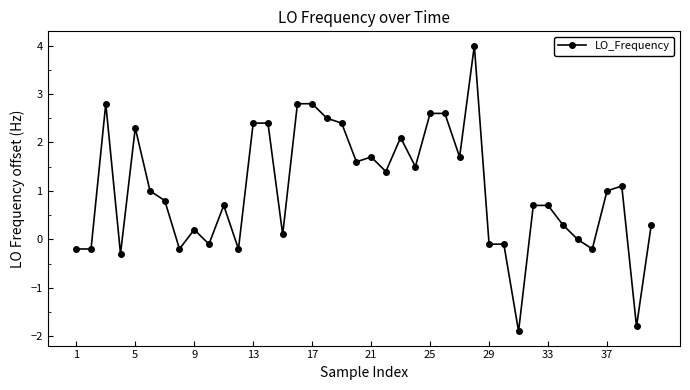

True or false: there are more than 2 points higher than both neighbors.

True